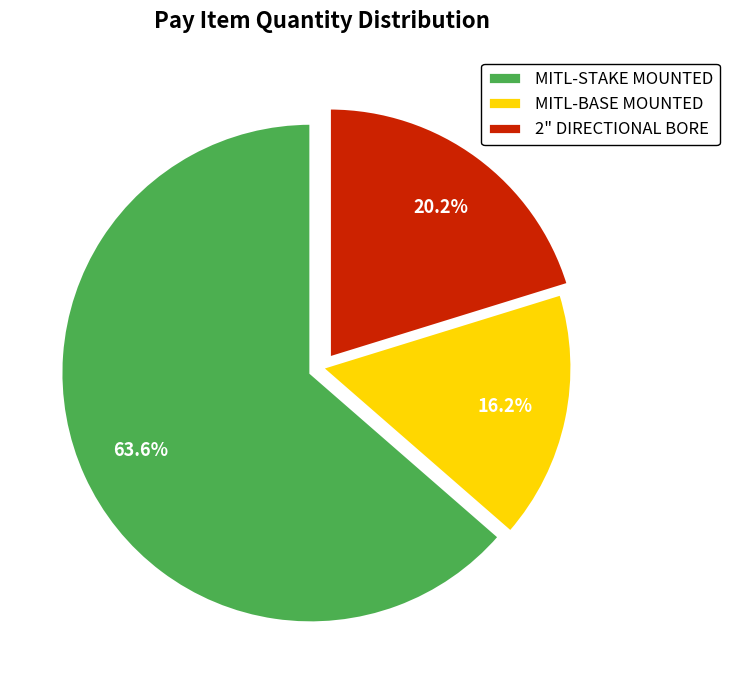

To the nearest percent, what is the difference between the MITL-BASE MOUNTED and MITL-STAKE MOUNTED slice percentages?

47%